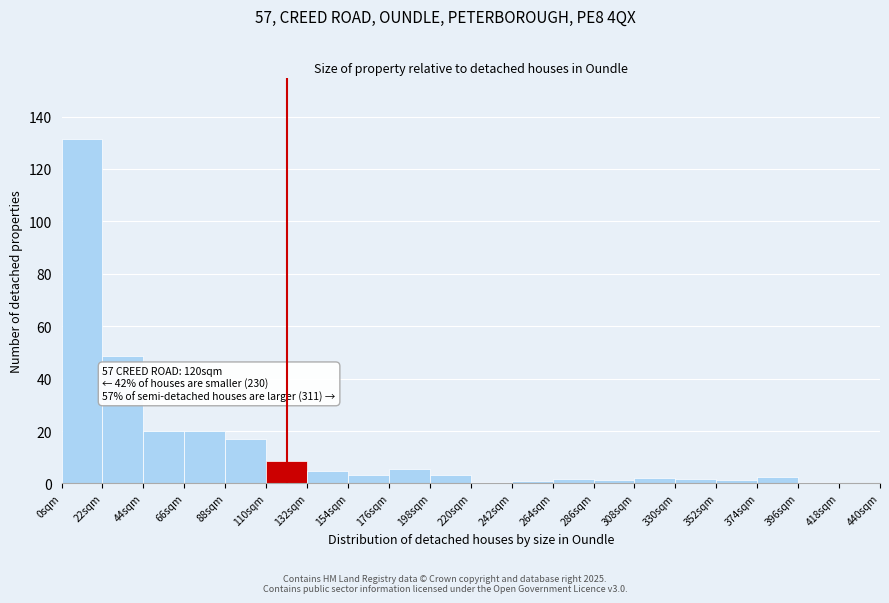

Over which range of the x-axis is the bar tallest?

0 to 22